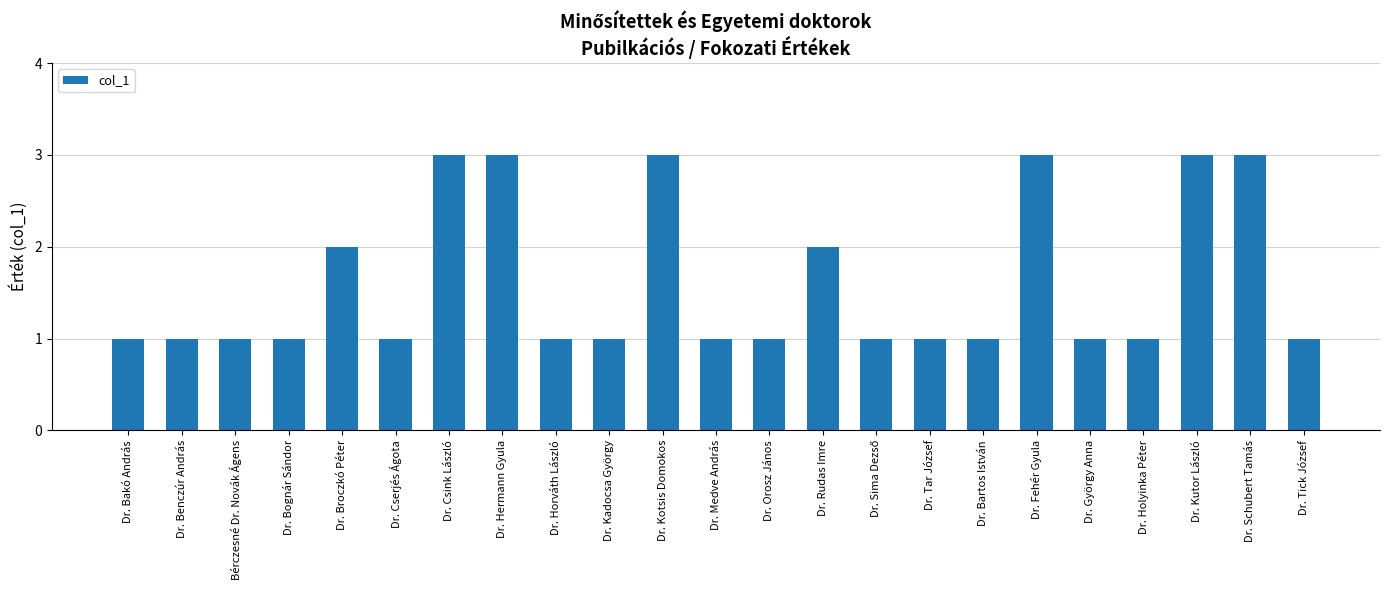

What is the change in value from Dr. Rudas Imre to Dr. Kutor László?

+1